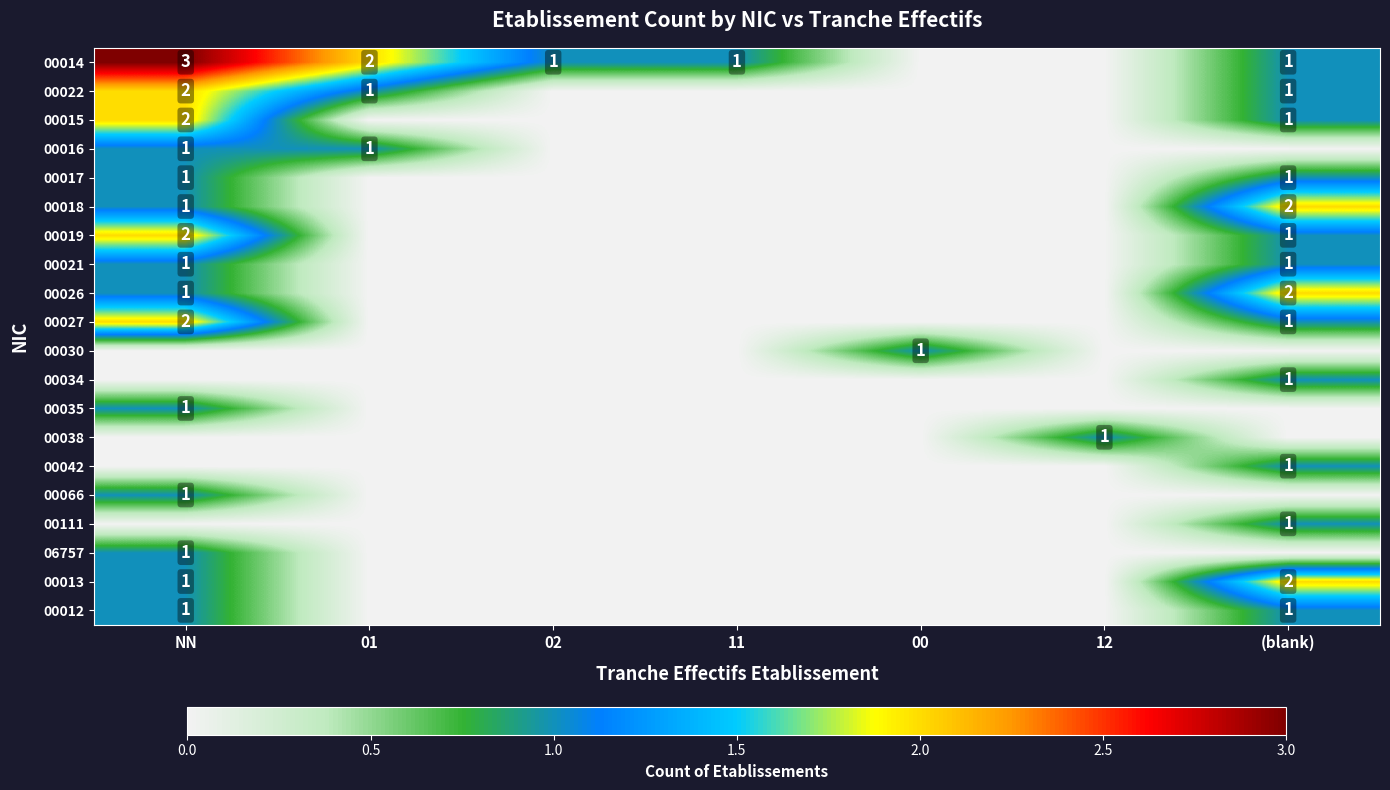

True or false: 00014 has a value of 4 at NN.

False